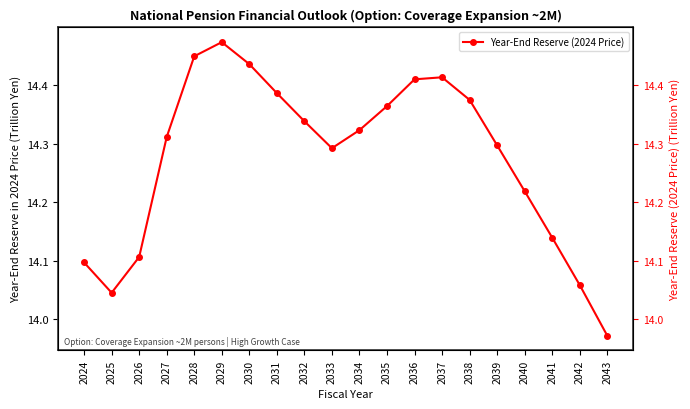

List the labels in order of value, smallest first.

2043, 2025, 2042, 2024, 2026, 2041, 2040, 2033, 2039, 2027, 2034, 2032, 2035, 2038, 2031, 2036, 2037, 2030, 2028, 2029